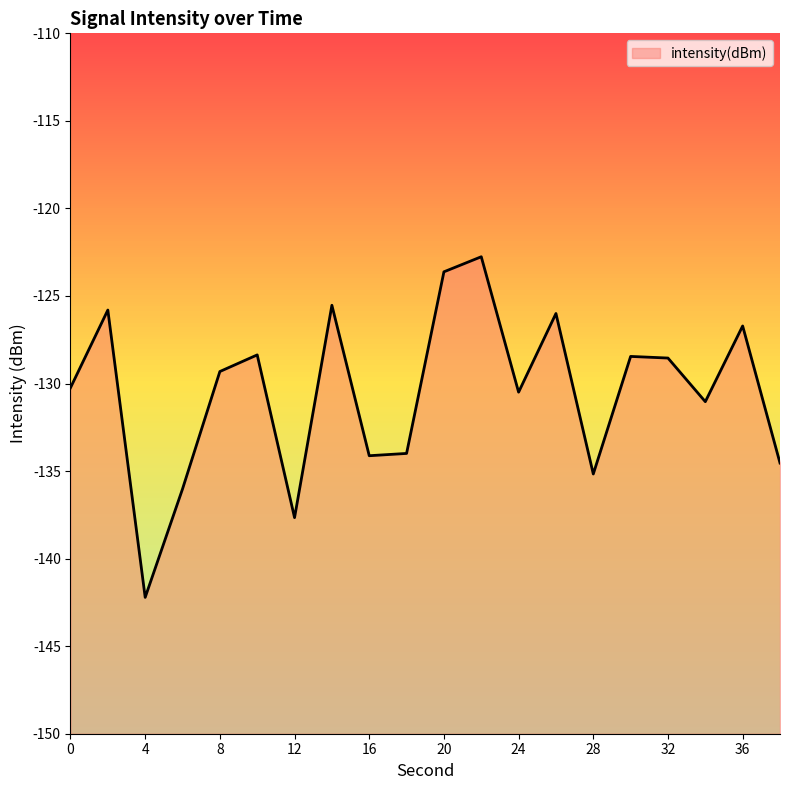

What is the sum of the values at 34 and 24?

-261.5